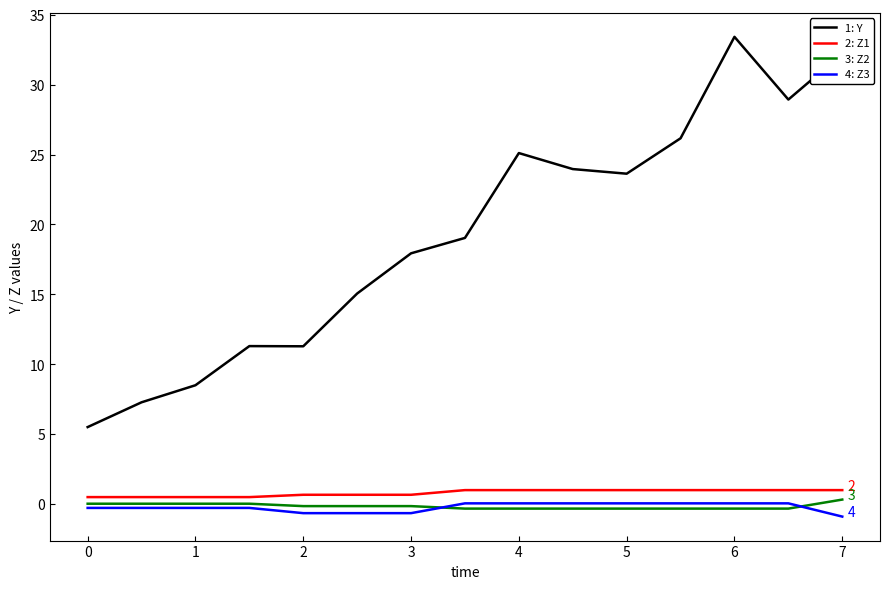

True or false: 4: Z3 and 1: Y intersect in this chart.

False